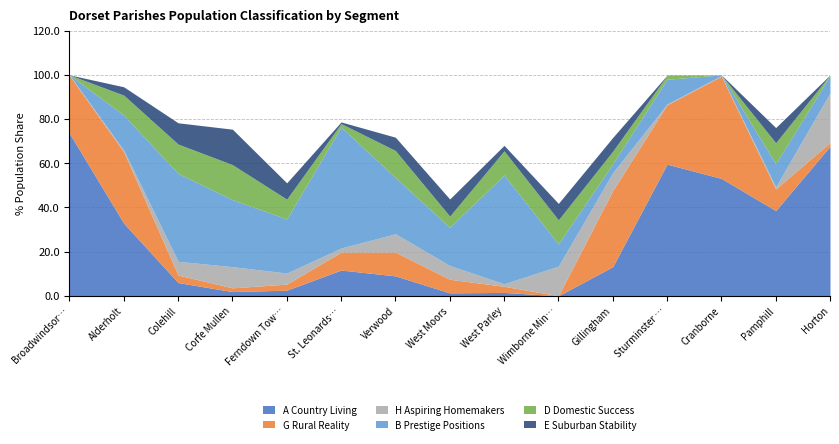

At which category does D Domestic Success reach its first local valley?

St. Leonards and St. Ives